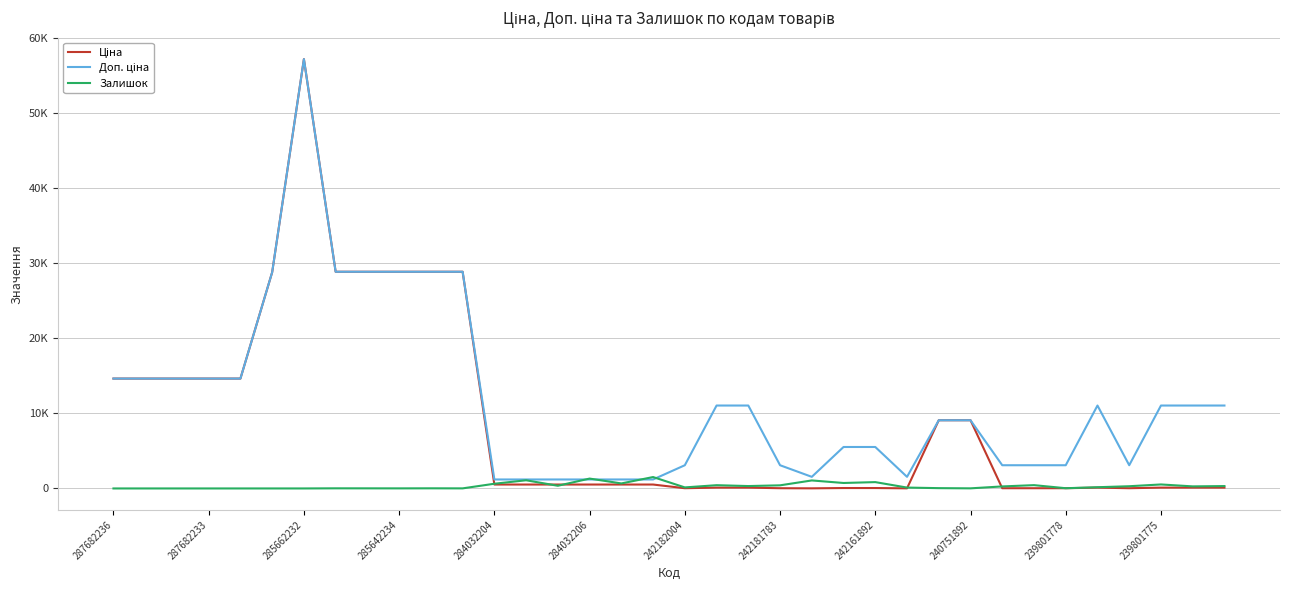

Does the chart display data point markers on the line(s)?

No